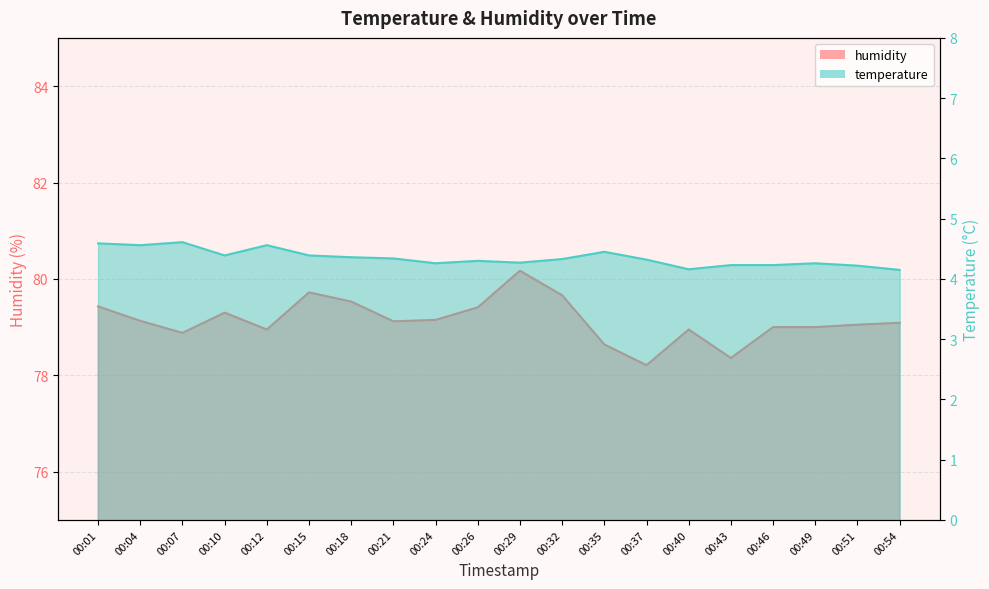

Between 00:12 and 00:46, which series saw the biggest shift?

temperature